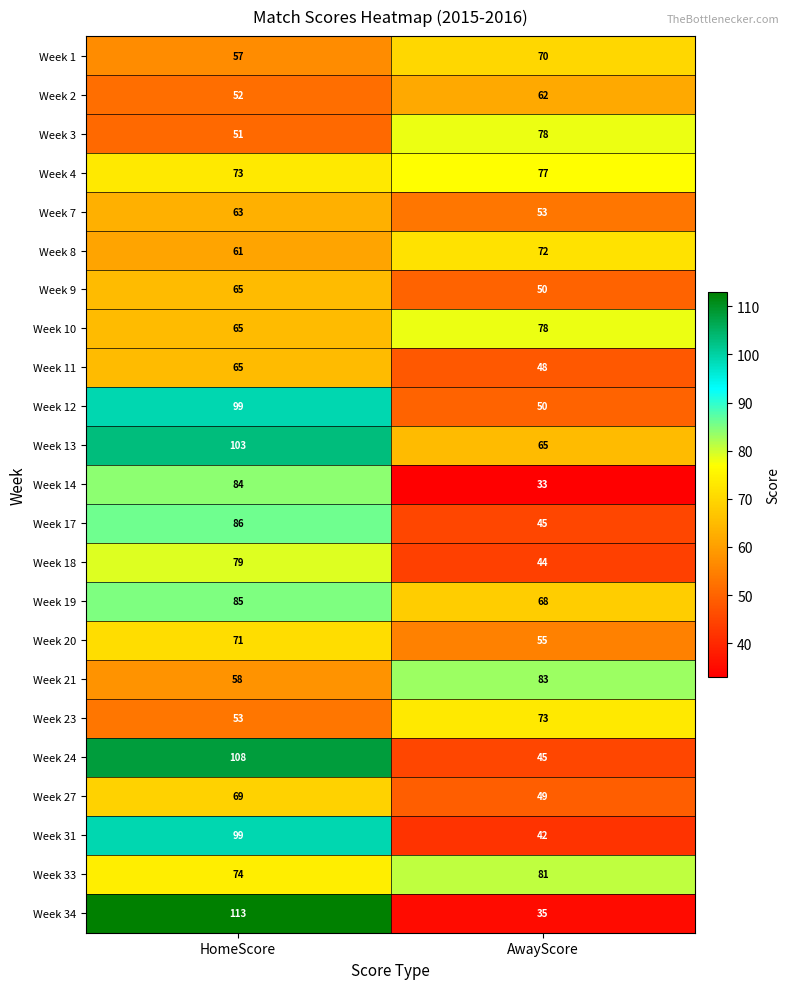

What is the difference between the maximum and minimum values in the Week 9 series?

15